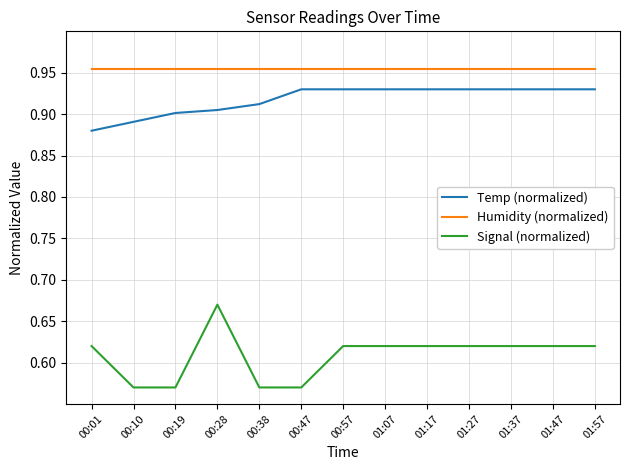

What is the spread (max minus min) of values at 01:27?

0.3